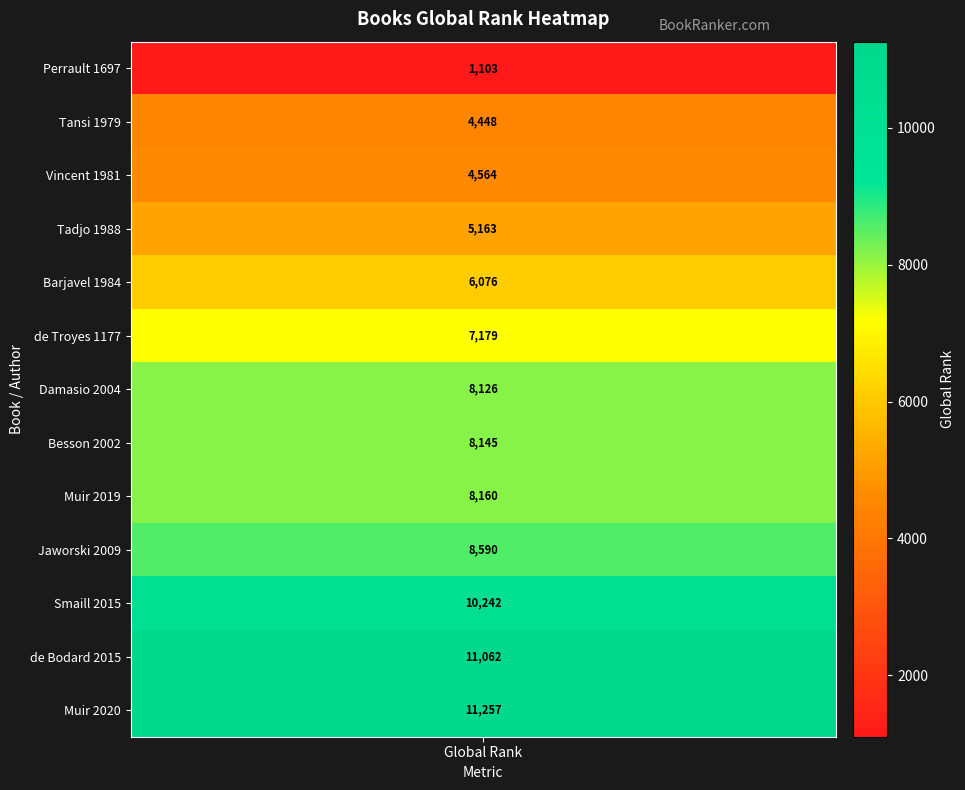

Is it true that the value at Tadjo 1988 is 5163?

True